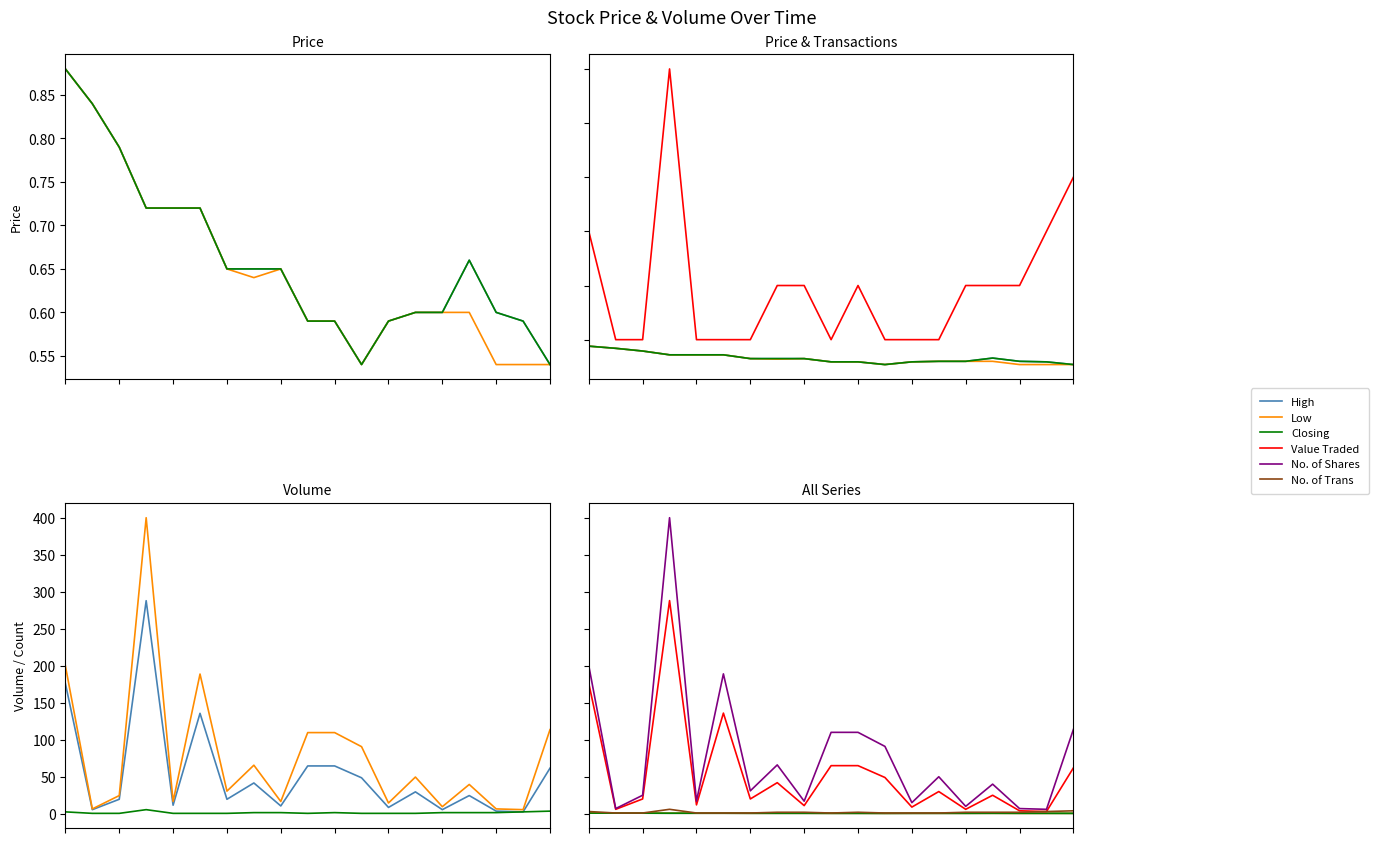

Between 14 and 15, which is larger?

15